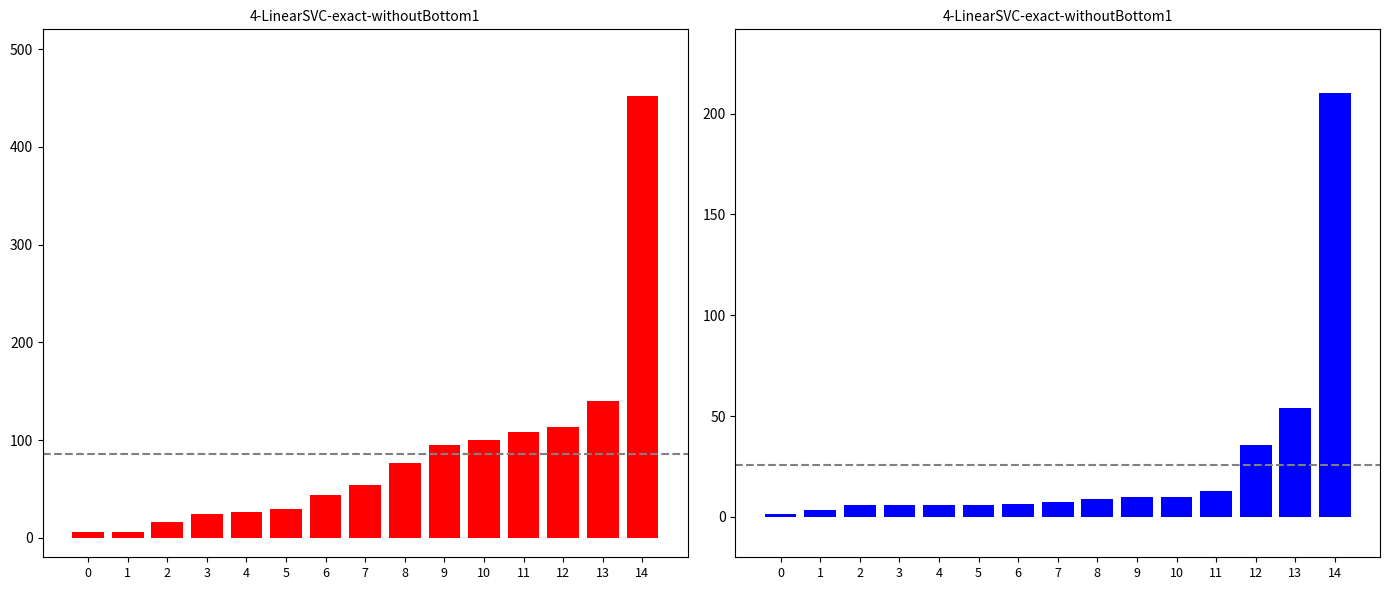

True or false: 薬価/単価_2 has a value of 13.3 at 12.

False